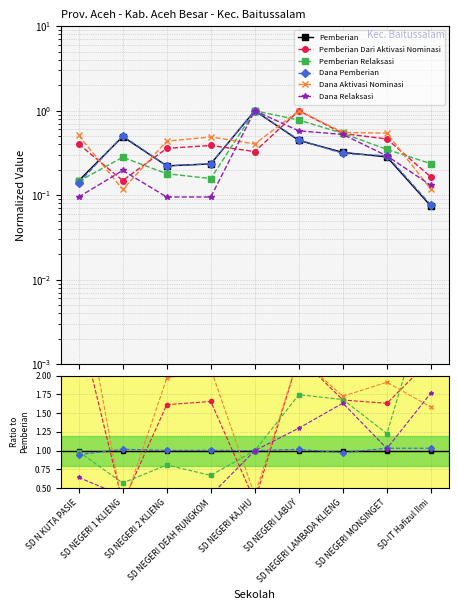

True or false: Dana Relaksasi and Pemberian intersect in this chart.

False